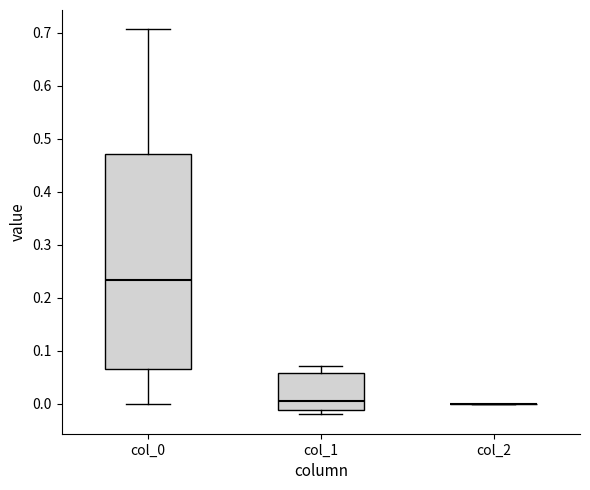

Reading left to right, transcribe this box plot: for each box, give where its median line is, the range the box spans, and where its two whiskers end, as read against the y-axis. The values are not printed on the chart, so give them approximately, as read against the axis.

col_0: median 0.23, box 0.07 to 0.47, whiskers 0.00 to 0.71
col_1: median 0.00, box -0.01 to 0.06, whiskers -0.02 to 0.07
col_2: box collapsed to a line at 0.00, whiskers 0.00 to 0.00